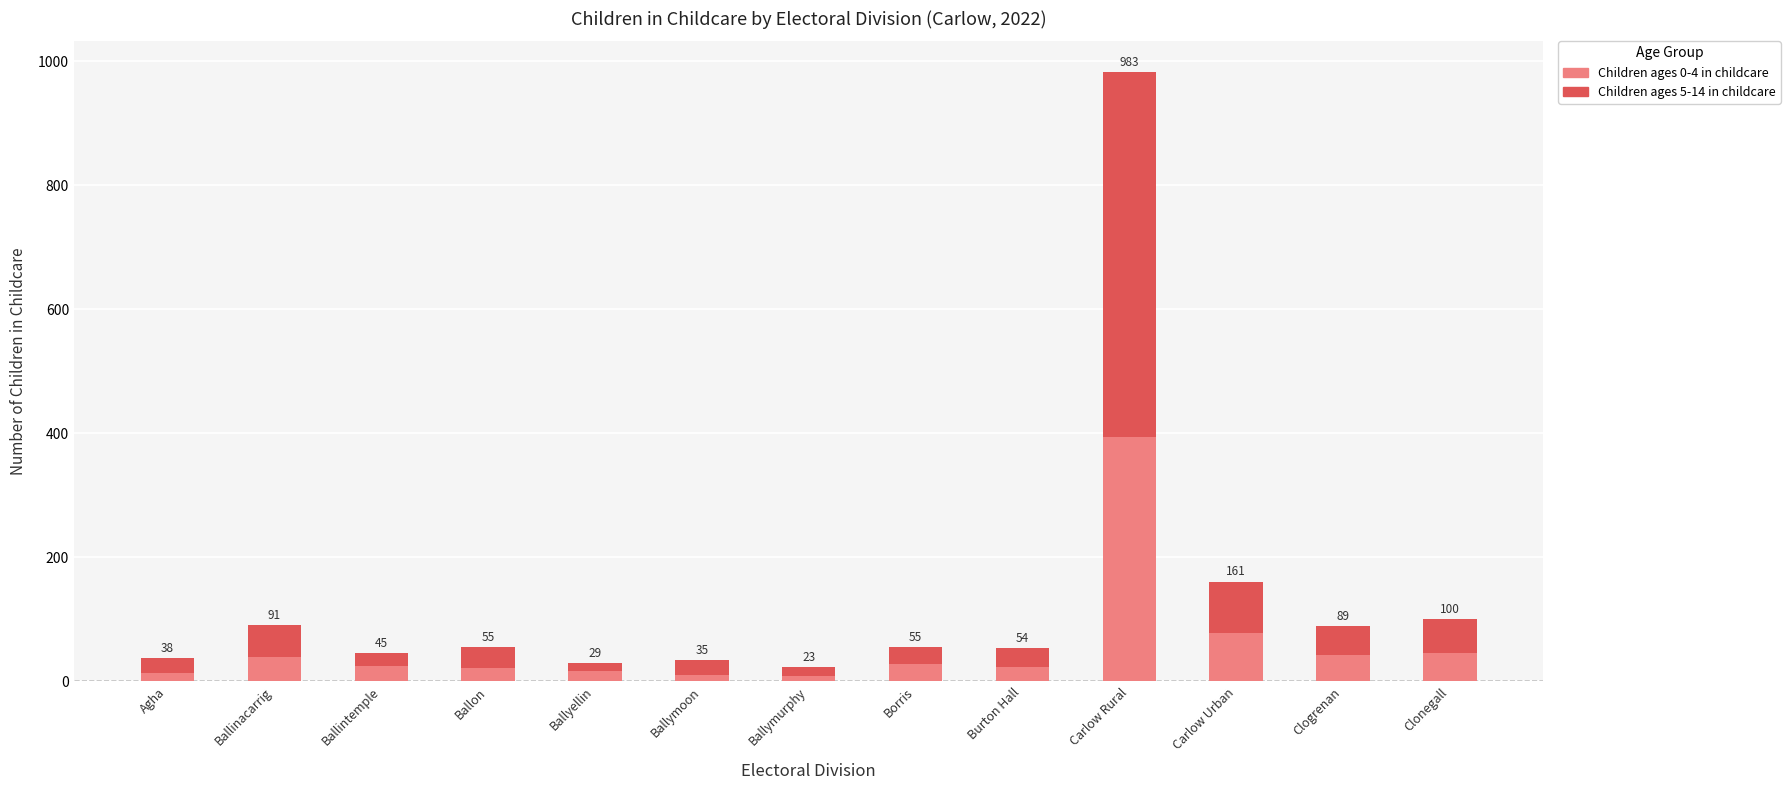

Rank the categories by Children ages 5-14 in childcare value from lowest to highest.

Ballyellin, Ballymurphy, Ballintemple, Agha, Ballymoon, Borris, Burton Hall, Ballon, Clogrenan, Ballinacarrig, Clonegall, Carlow Urban, Carlow Rural